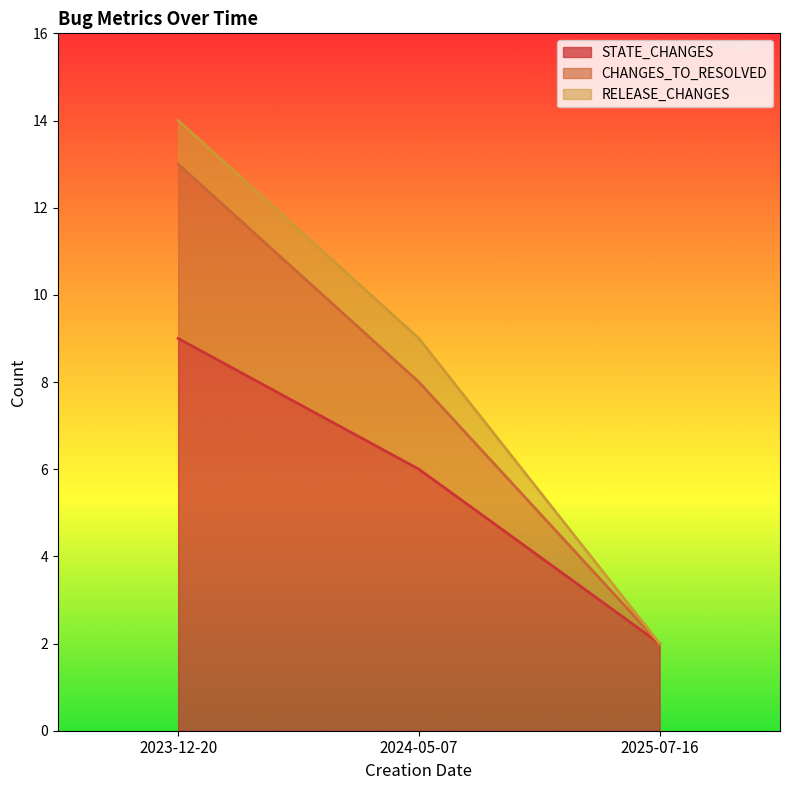

What is the difference between the STATE_CHANGES values at 2024-05-07 and 2025-07-16?

4